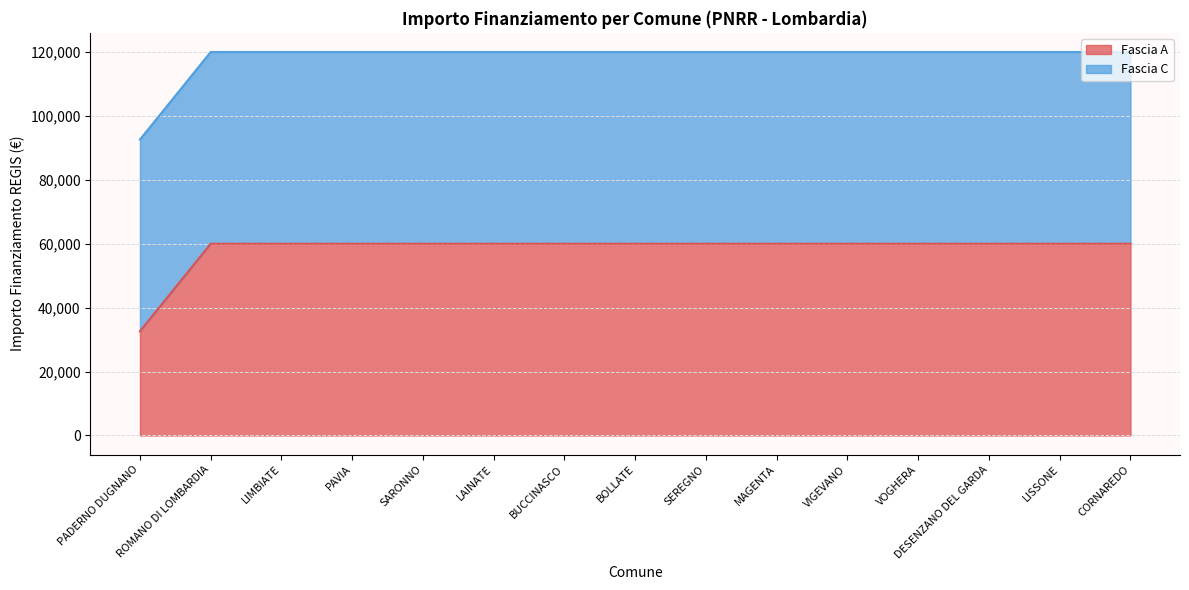

Which has a higher value, ROMANO DI LOMBARDIA or PAVIA?

ROMANO DI LOMBARDIA